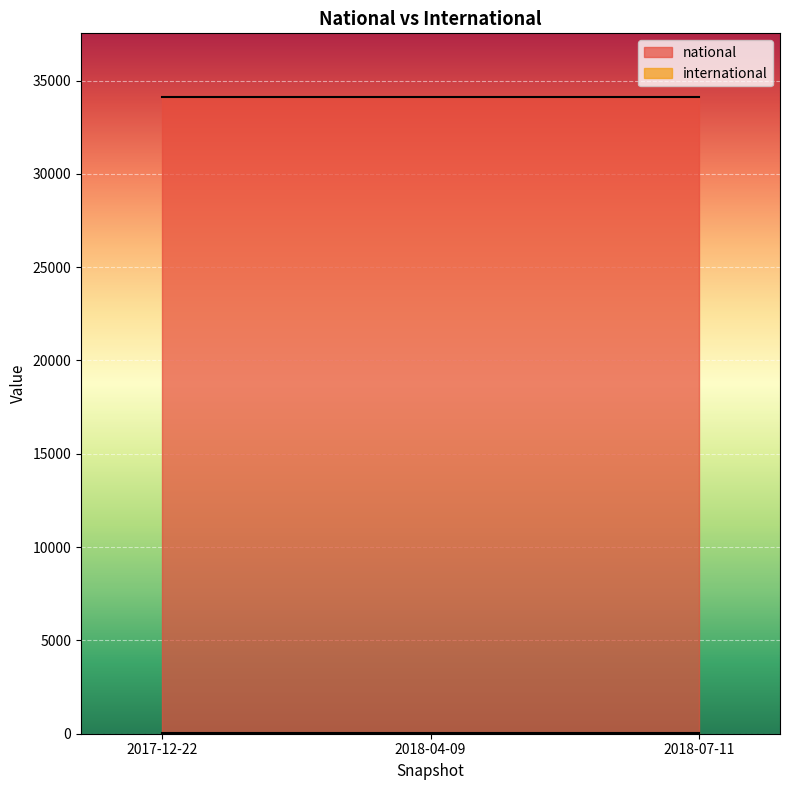

The international series shows 17 at 2018-04-09. True or false?

False